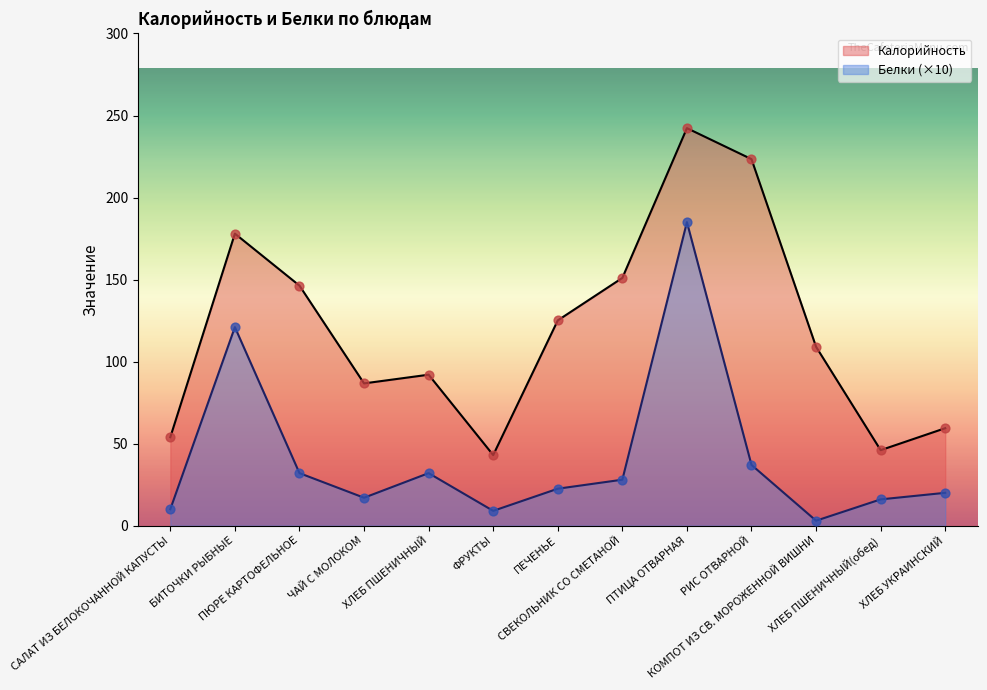

Which series contains the highest Y value?

Калорийность